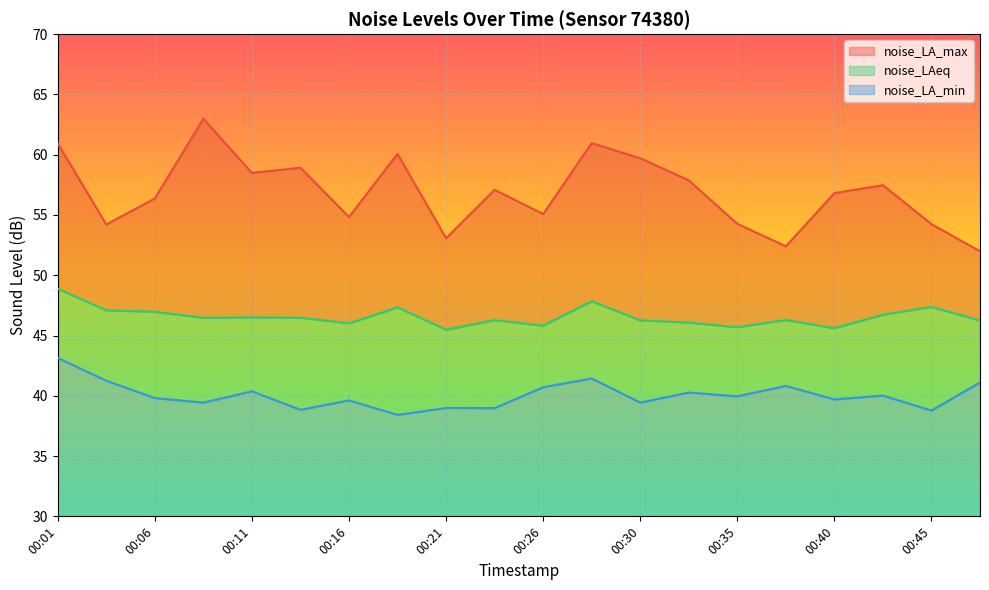

True or false: noise_LA_max and noise_LA_min intersect in this chart.

False